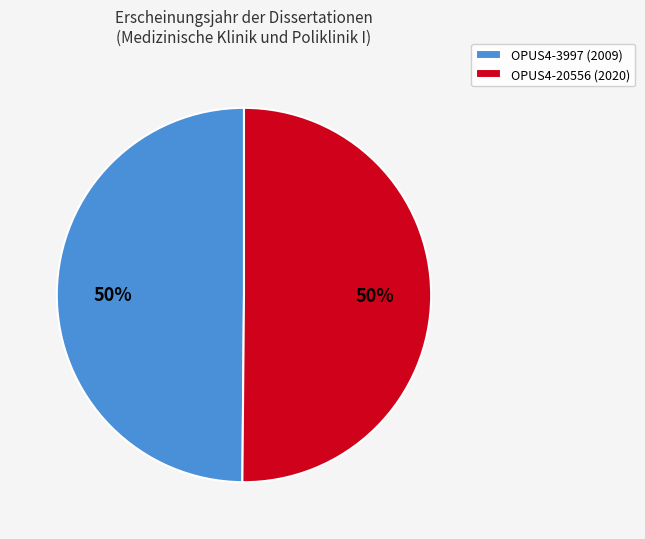

Is it true that OPUS4-3997 is 63% of the pie?

False